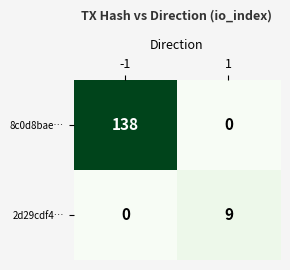

Count the number of categories in the chart.

2